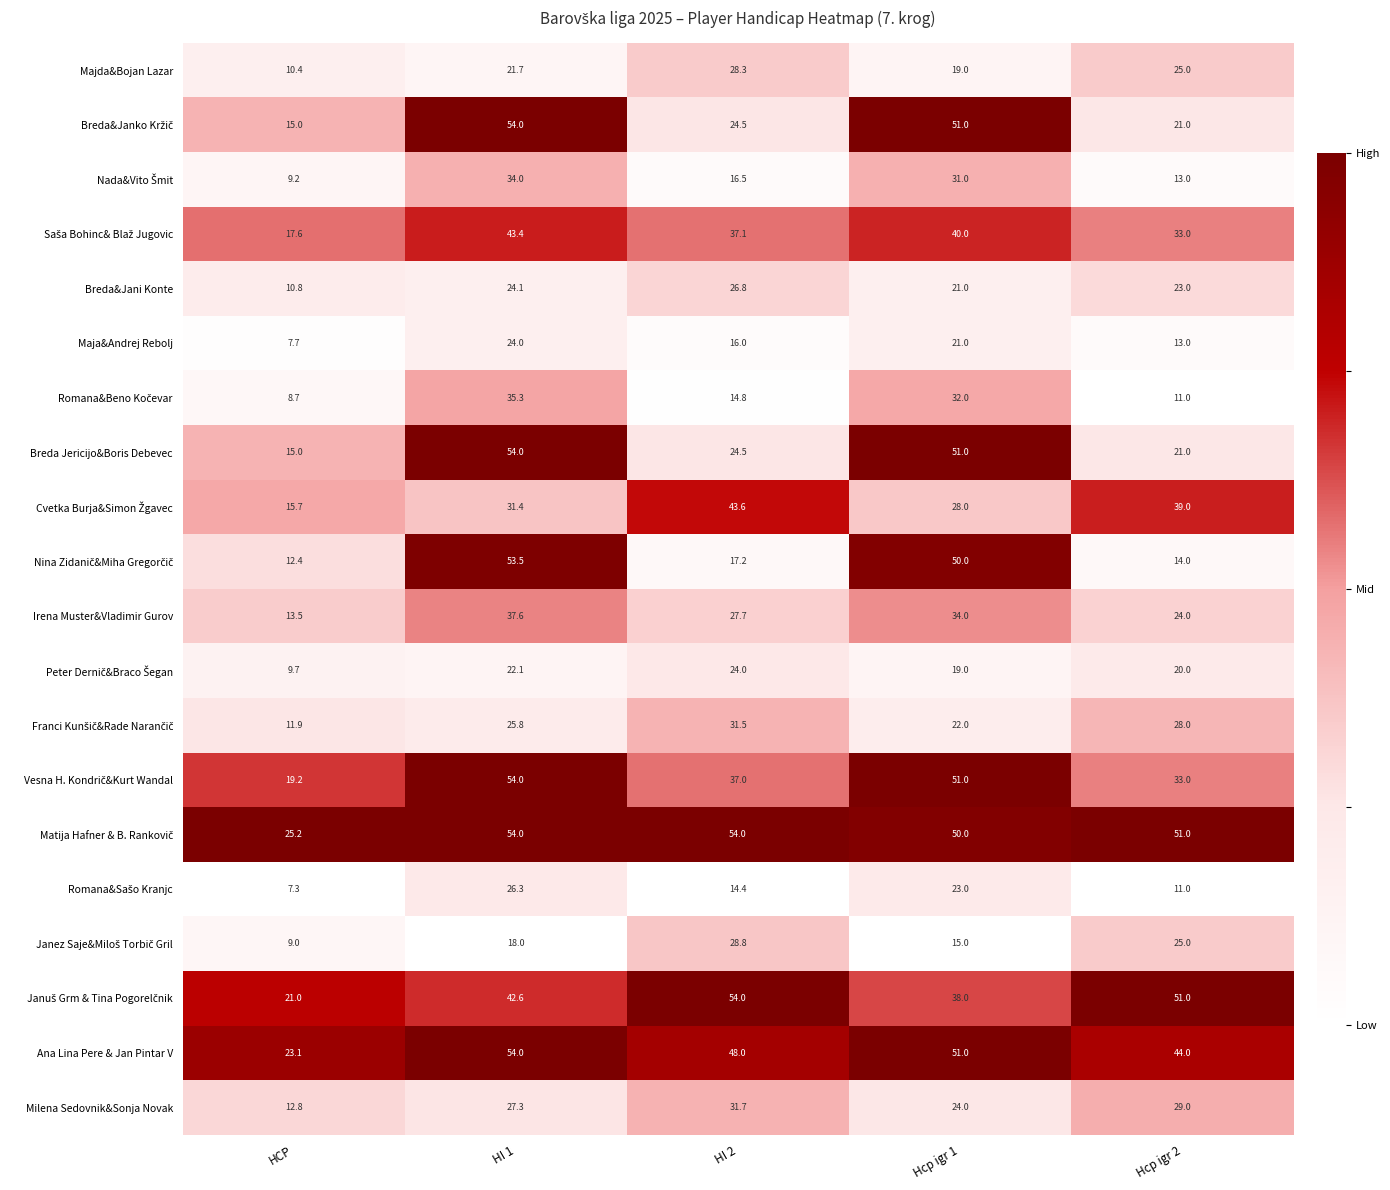

Where is Milena Sedovnik&Sonja Novak nearest to the value 22?

Hcp igr 1